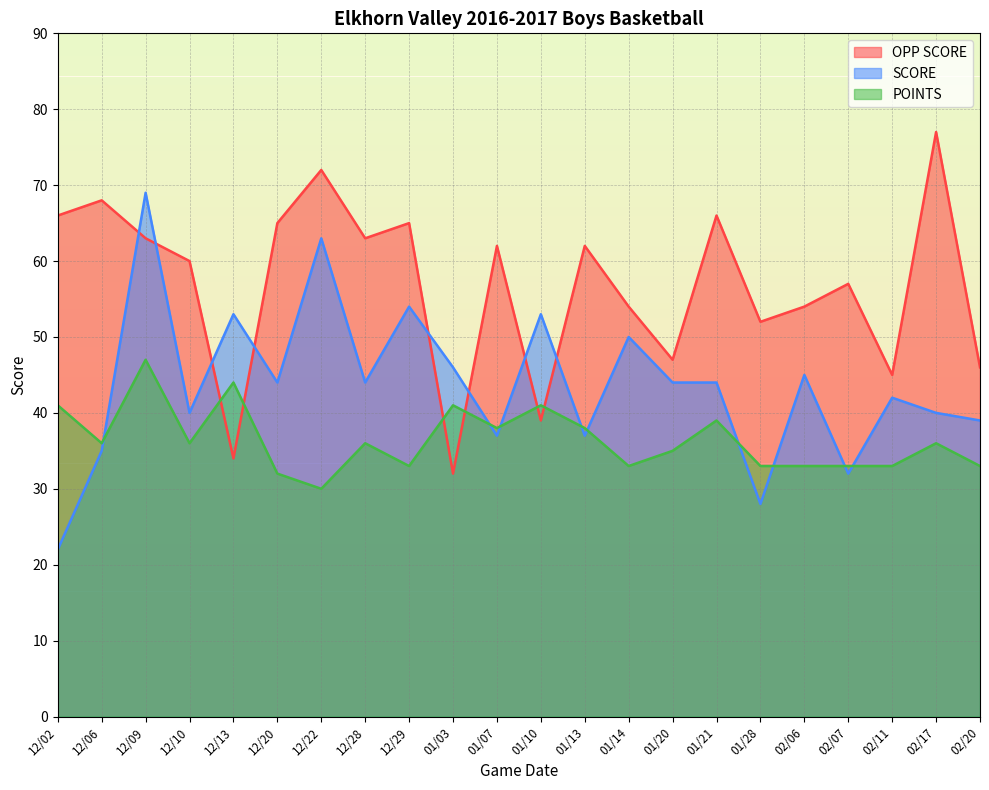

The OPP SCORE series shows 33 at 02/07. True or false?

False